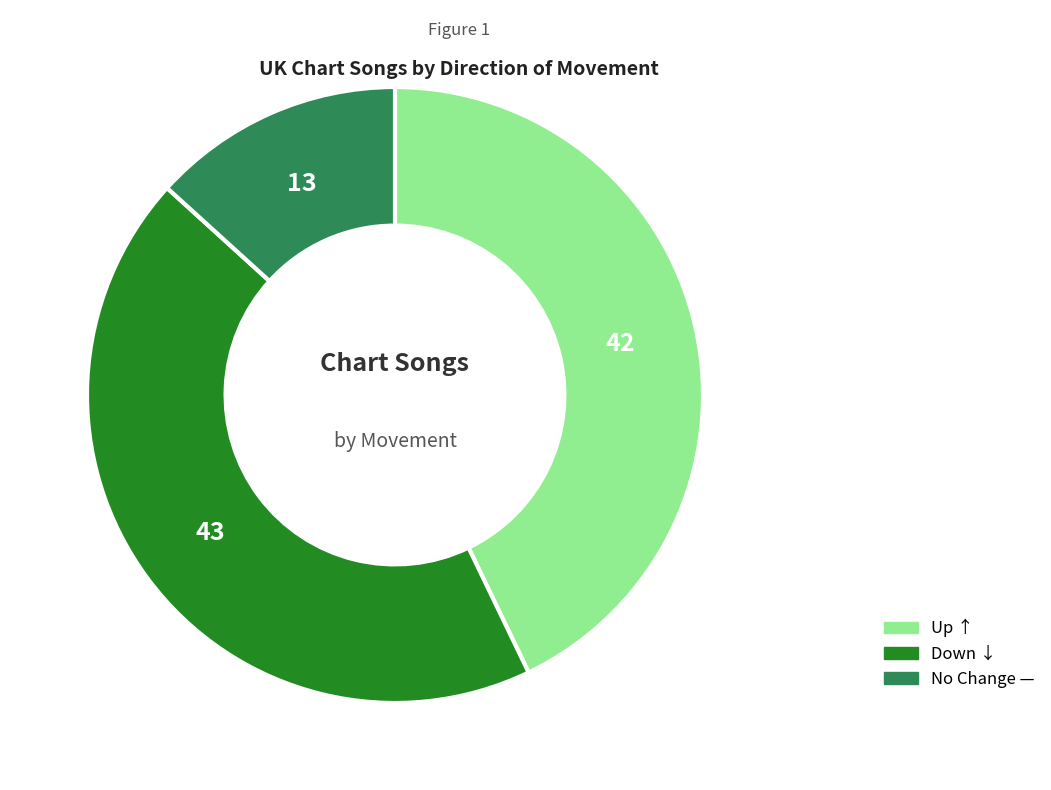

Does any single category account for the majority?

No